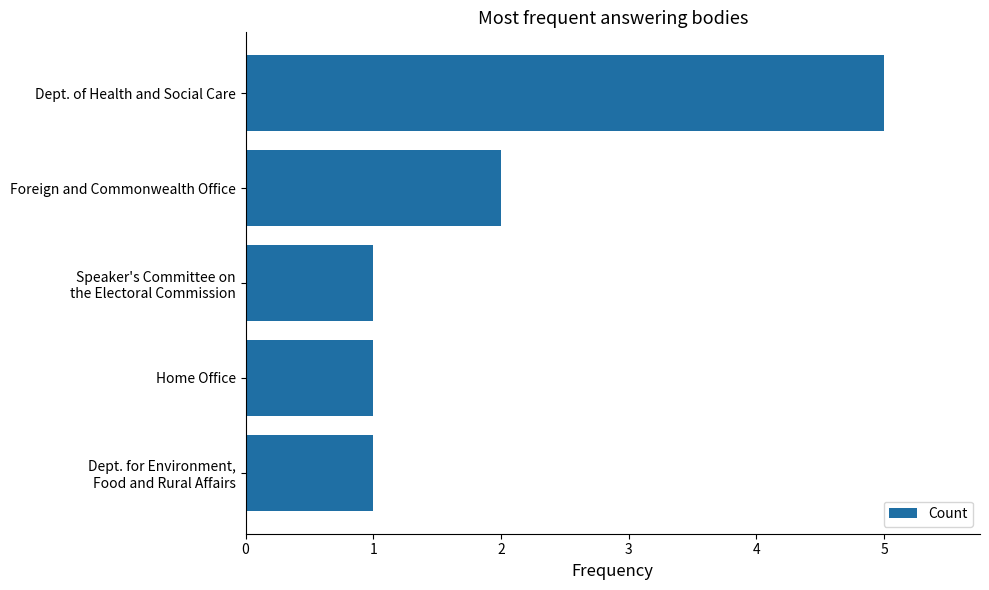

What is the change in value from Foreign and Commonwealth Office to Dept. of Health and Social Care?

+3